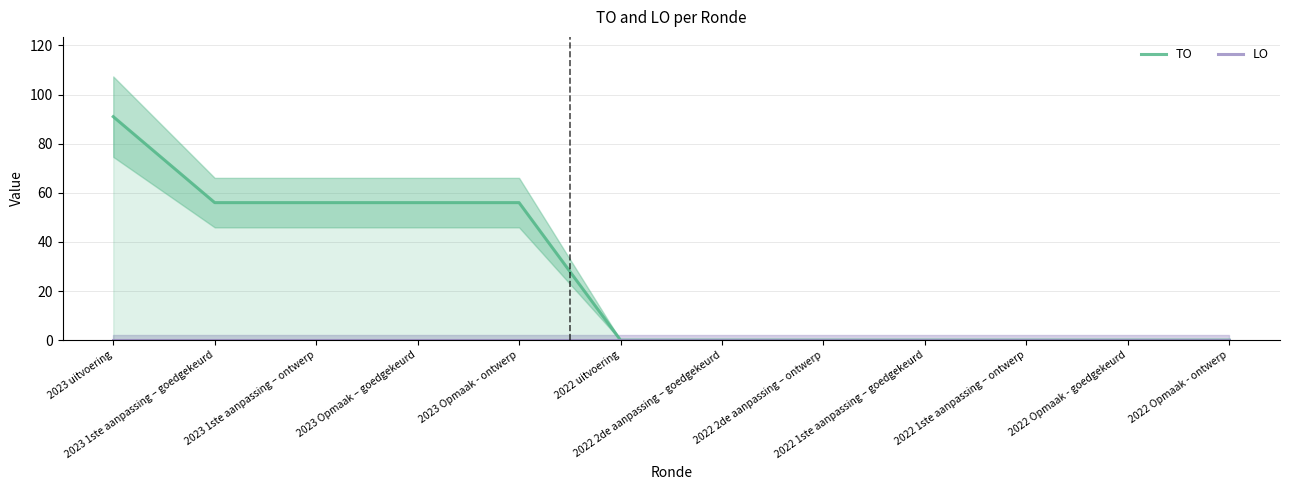

True or false: LO and TO intersect in this chart.

False